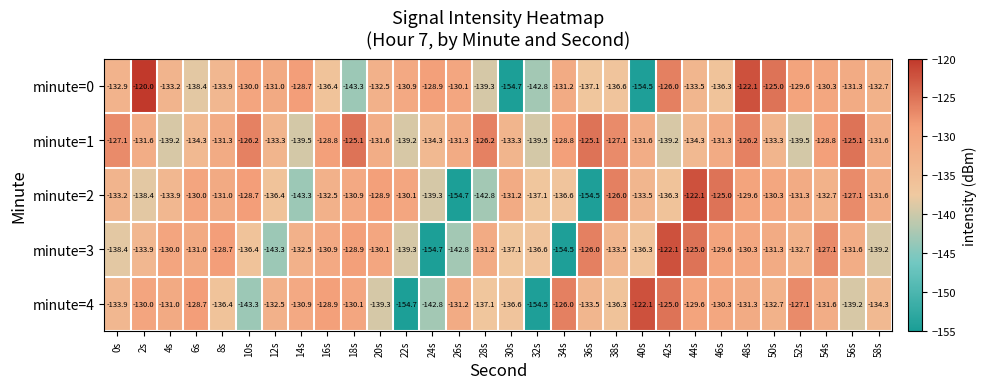

What is the difference between the highest and lowest values at 12s?

12.3